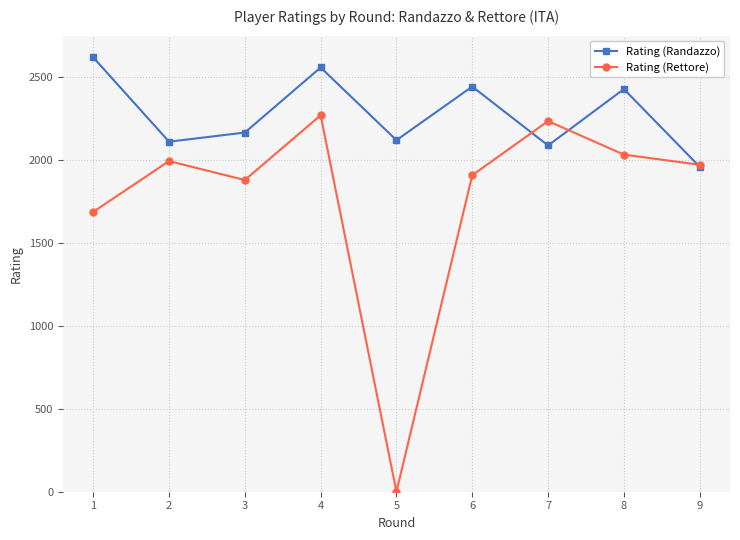

Read the Rating (Rettore) value at 9, to the nearest 10.

1970